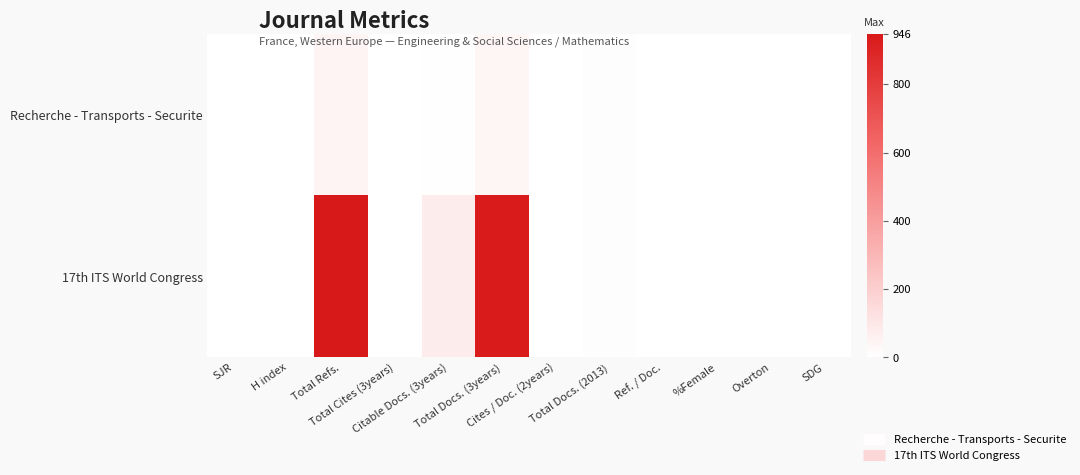

Reading left to right, transcribe all the data shown in this chart.

Recherche - Transports - Securite: SJR=0	H index=0	Total Refs.=47	Total Cites (3years)=0	Citable Docs. (3years)=5	Total Docs. (3years)=41	Cites / Doc. (2years)=0	Total Docs. (2013)=11	Ref. / Doc.=0	%Female=0	Overton=0	SDG=0
17th ITS World Congress: SJR=0	H index=0	Total Refs.=946	Total Cites (3years)=0	Citable Docs. (3years)=80	Total Docs. (3years)=936	Cites / Doc. (2years)=0	Total Docs. (2013)=10	Ref. / Doc.=0	%Female=0	Overton=0	SDG=0